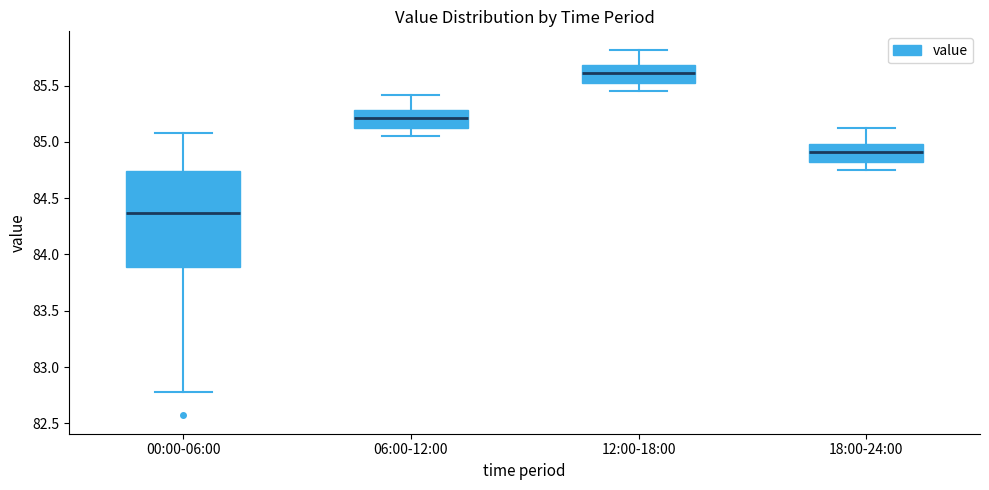

Which box is the tallest, from its lower edge to its upper edge?

00:00-06:00